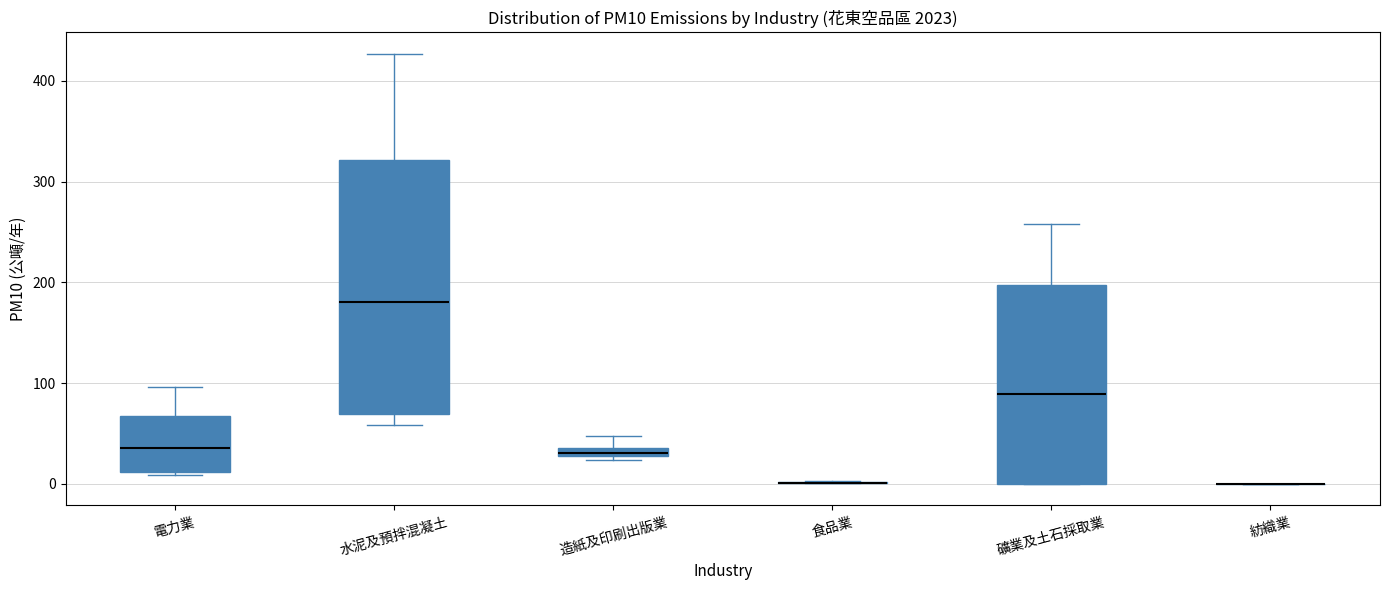

Comparing the boxes themselves (not the whiskers), which one is the tallest?

水泥及預拌混凝土